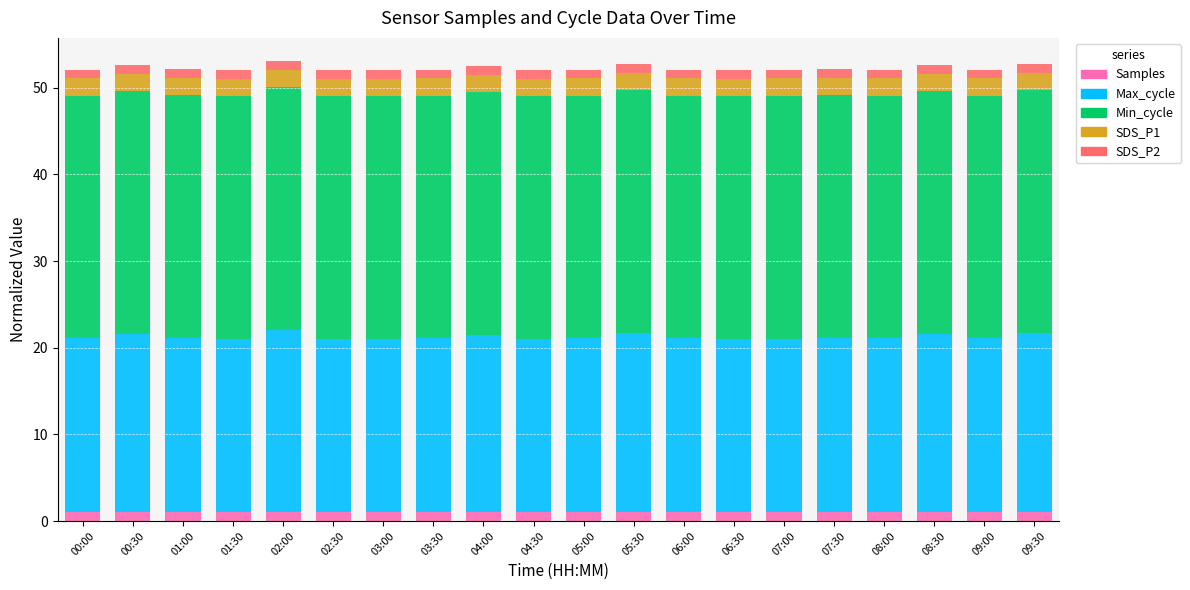

What is the total value across all series at 09:30?

52.7